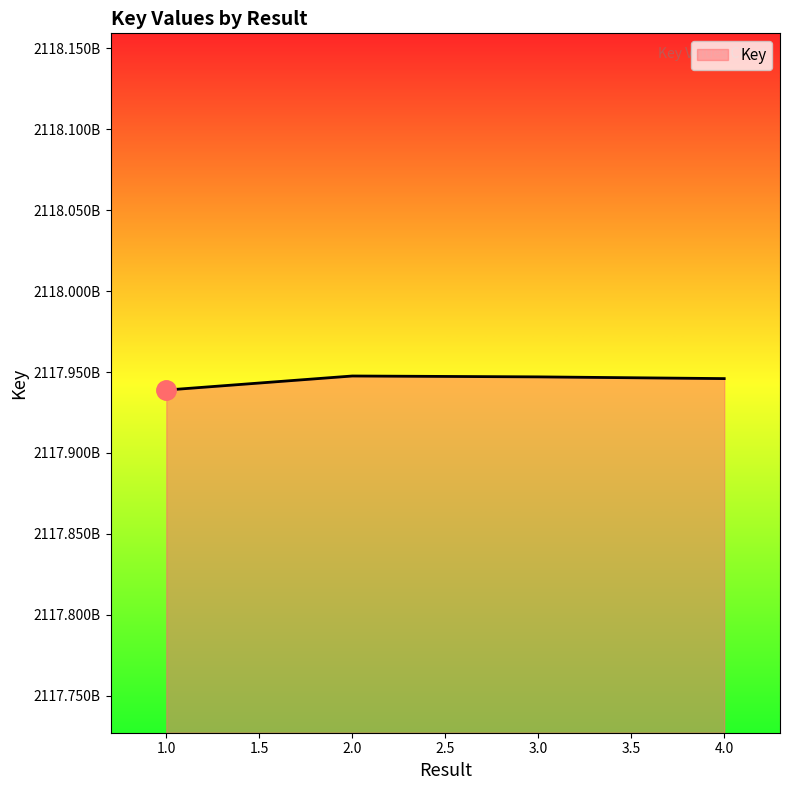

At which label is the value closest to 2117943211?

4